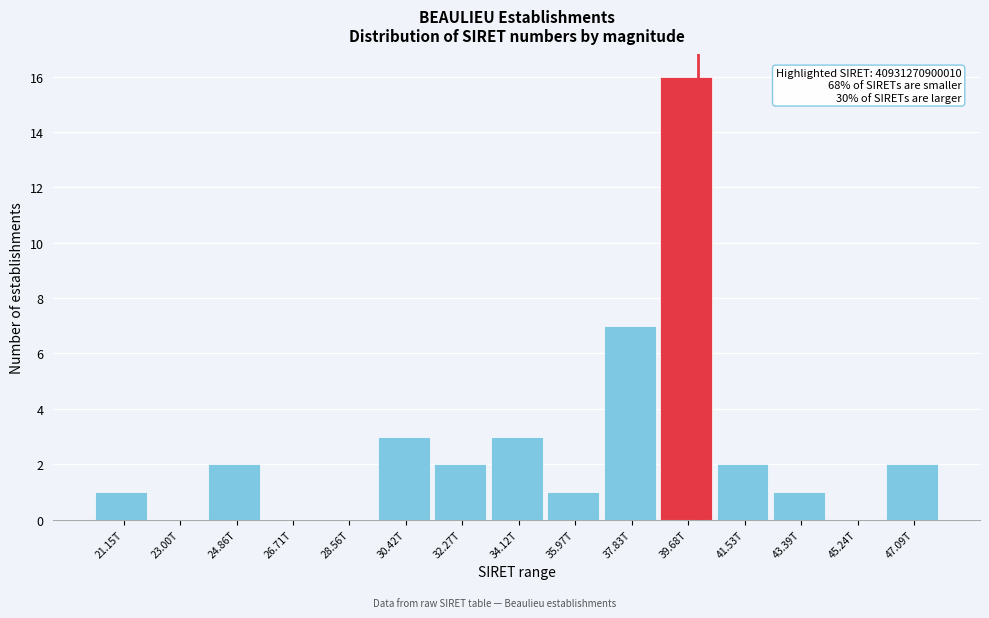

Reading right to left, list all the values displayed in this chart.

47.09T=2	45.24T=0	43.39T=1	41.53T=2	39.68T=16	37.83T=7	35.97T=1	34.12T=3	32.27T=2	30.42T=3	28.56T=0	26.71T=0	24.86T=2	23.00T=0	21.15T=1